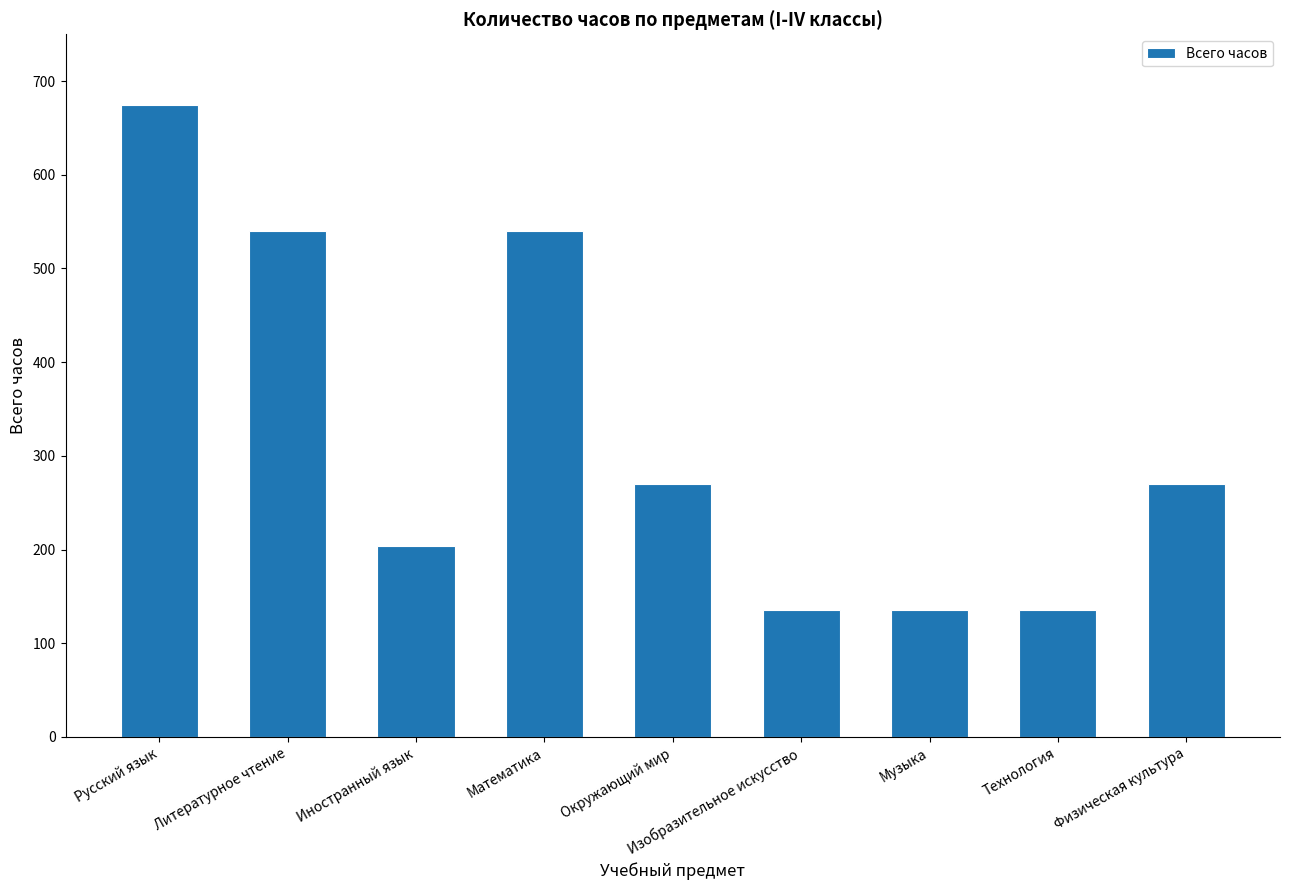

Reading left to right, transcribe all the data shown in this chart.

675	540	204	540	270	135	135	135	270